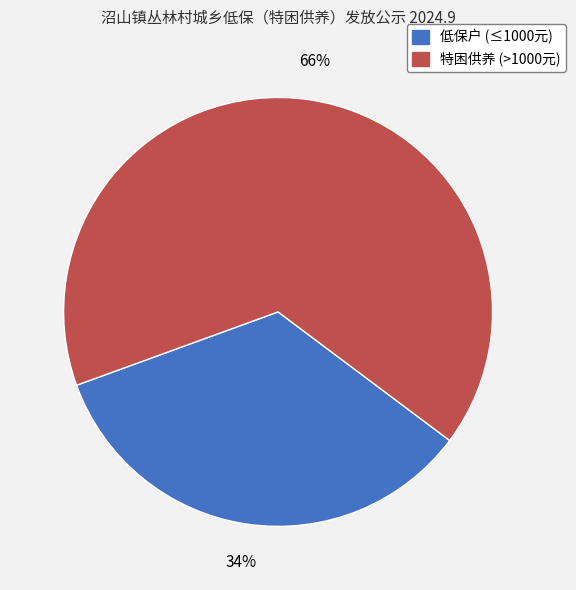

Is there any slice that represents more than half of the pie?

Yes